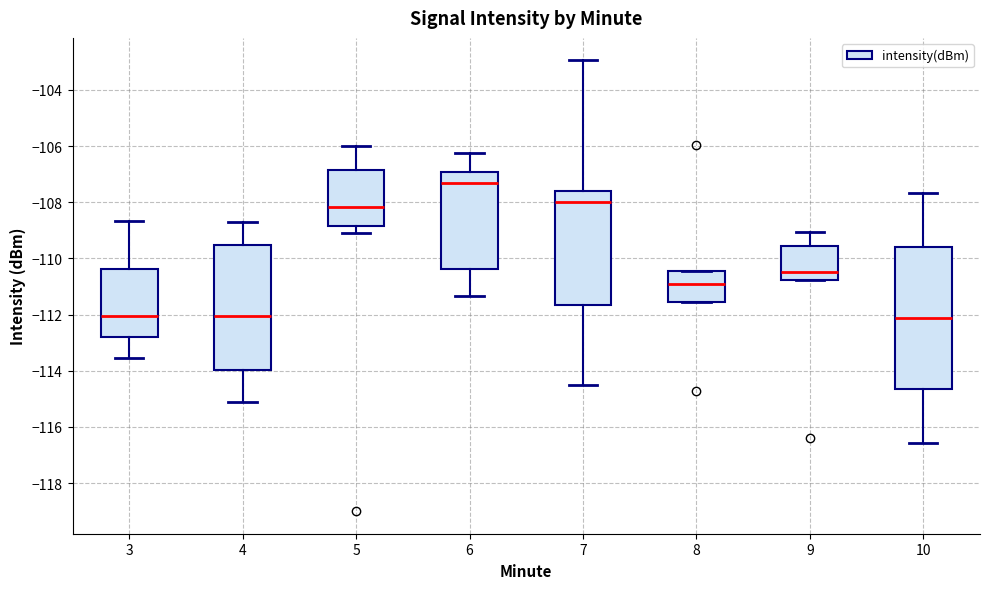

Which box is the tallest, from its lower edge to its upper edge?

10